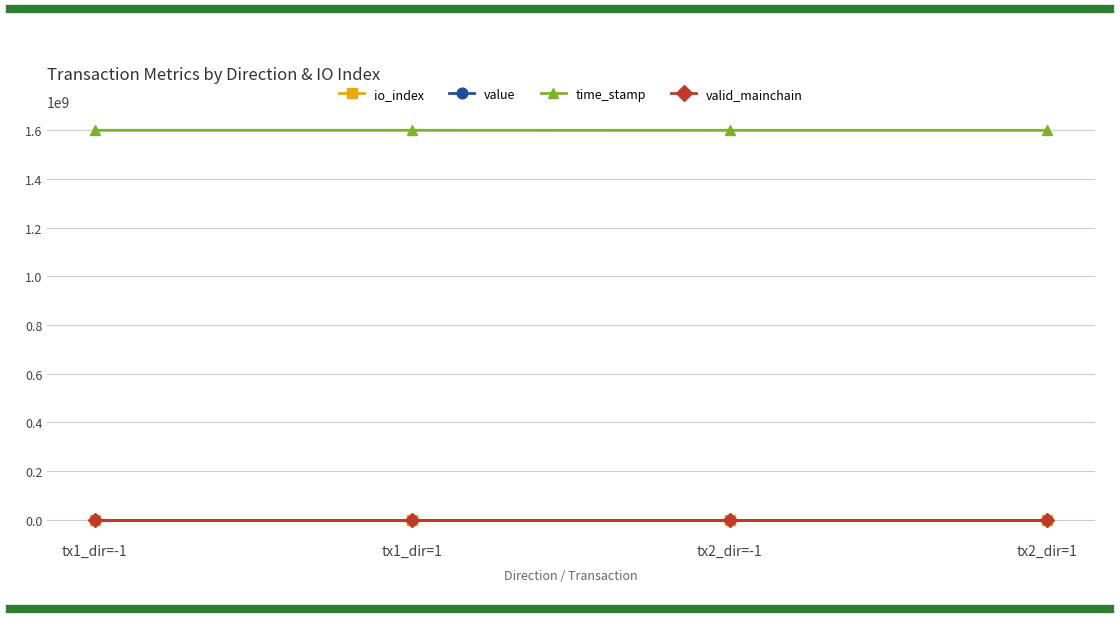

What is the maximum value shown in the chart?

1599816003.0